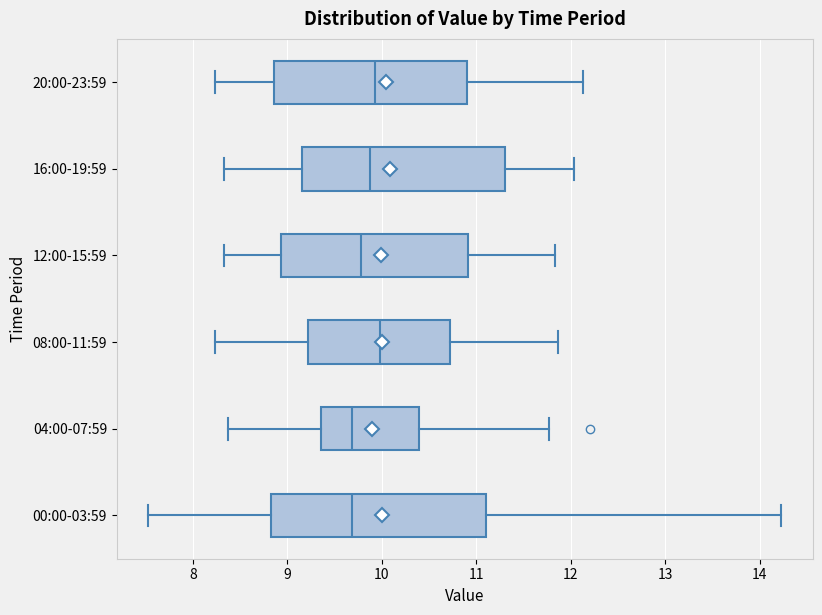

Where is the right edge of the box for 04:00-07:59 on the x-axis? The values are not printed on the chart, so give them approximately, as read against the axis.

10.4